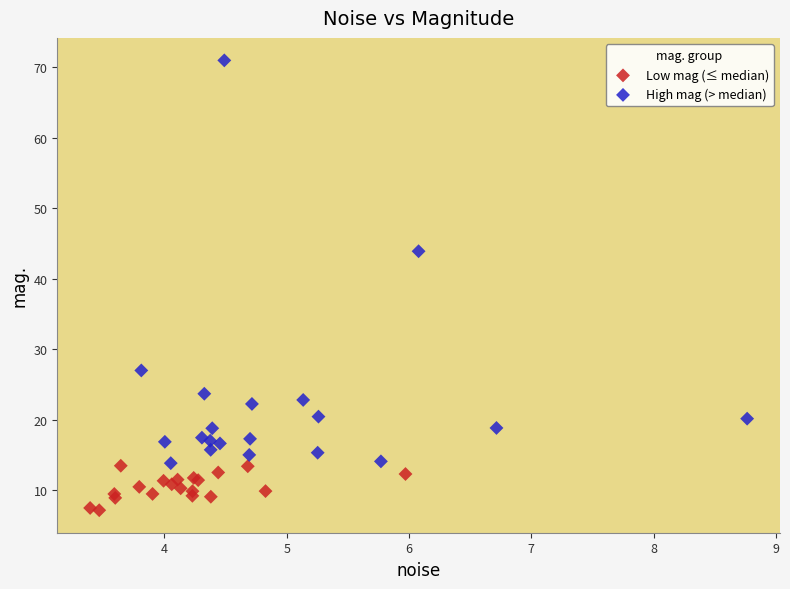

Which series has the largest Y range (max minus min)?

High mag (> median)